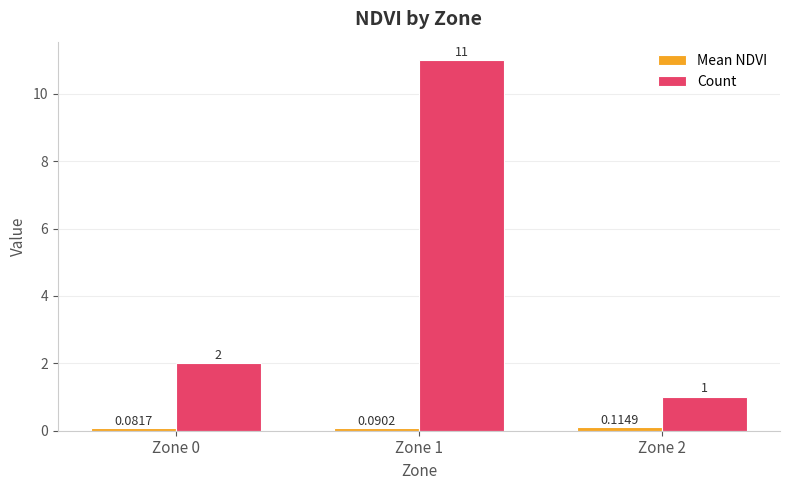

Between Zone 0 and Zone 1, which series saw the biggest shift?

Count